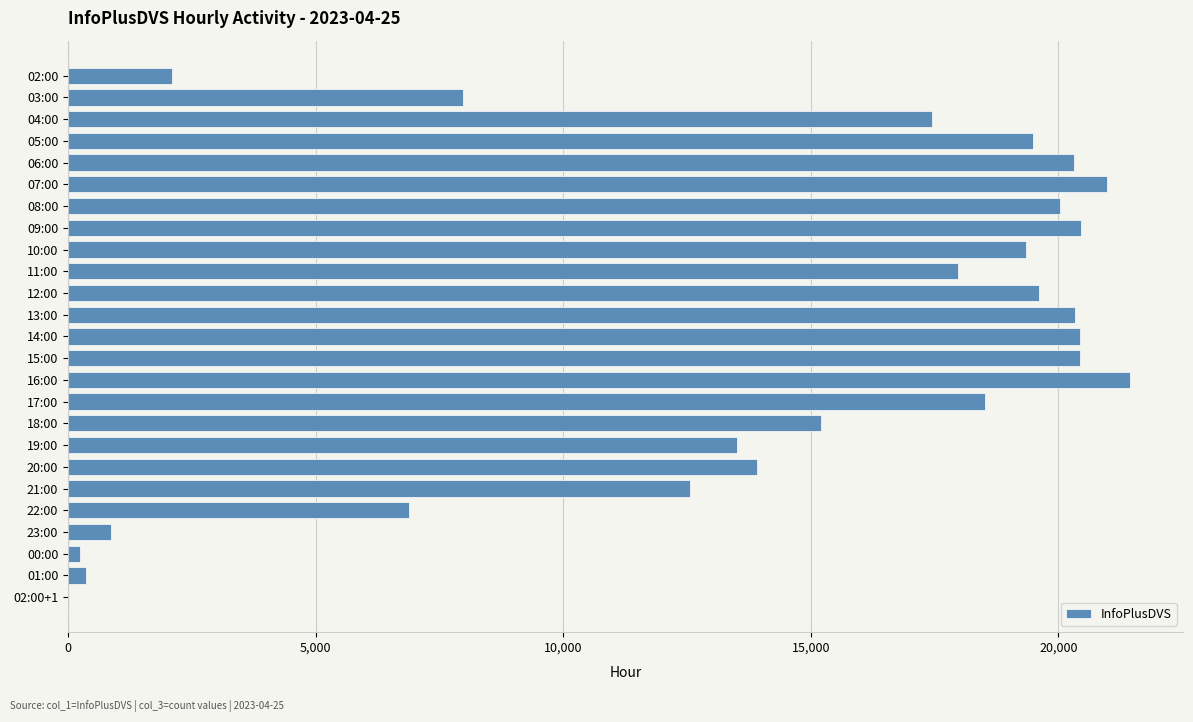

Which label corresponds to the largest value in the chart?

16:00